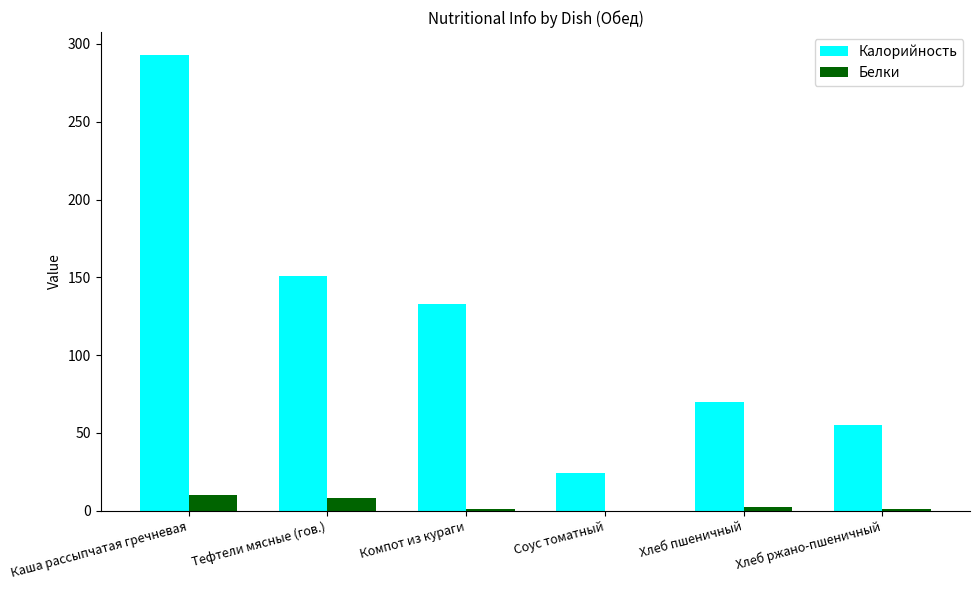

What is the maximum value for Калорийность?

293.0